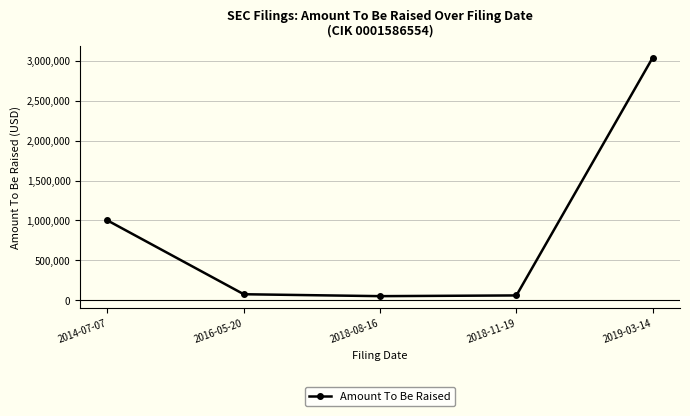

What is the label of the 3rd point from the left?

2018-08-16